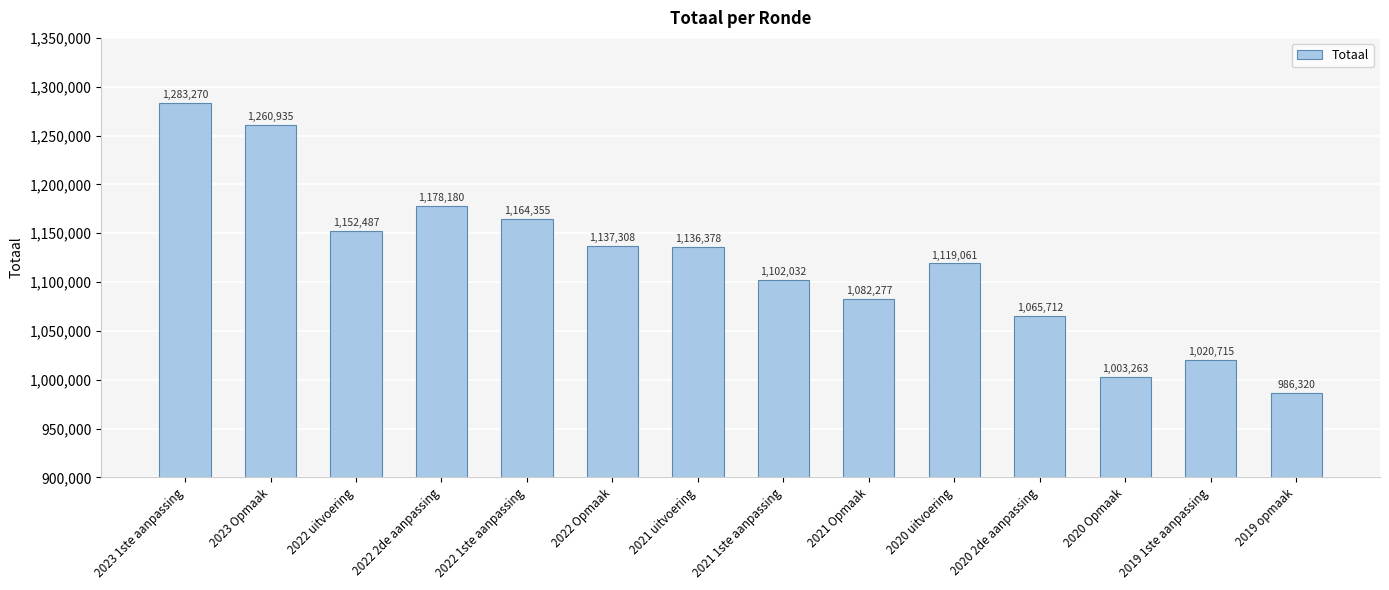

Is it true that the value at 2022 2de aanpassing is 1178180?

True